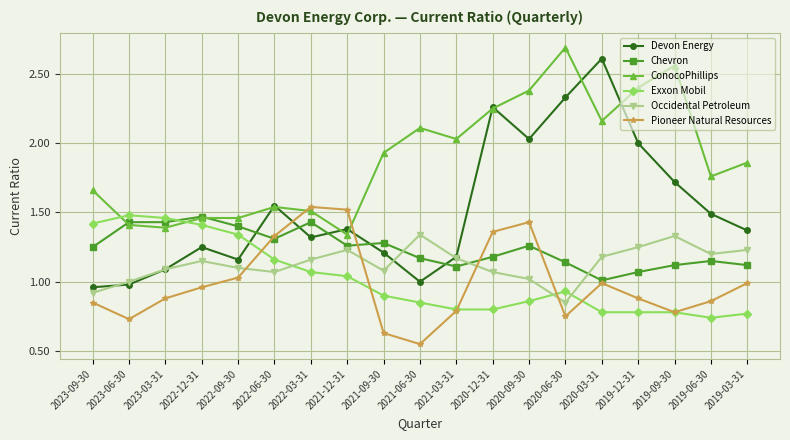

True or false: Exxon Mobil has more than 0 interior local peaks.

True